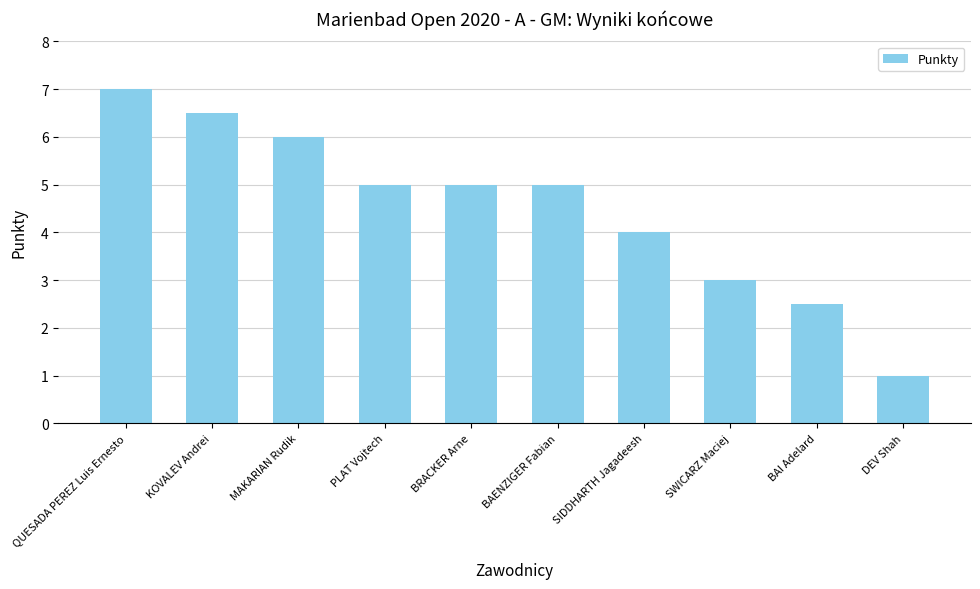

Which category has the highest value across all series?

QUESADA PEREZ Luis Ernesto